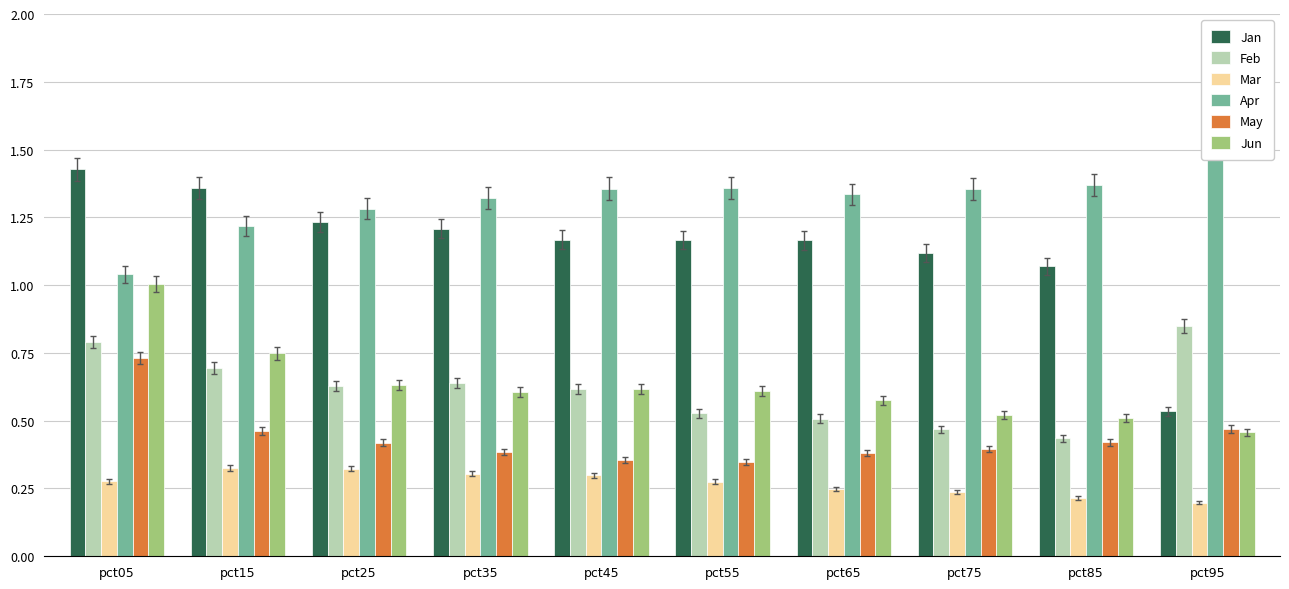

Which category has the lowest value in the May series?

pct55